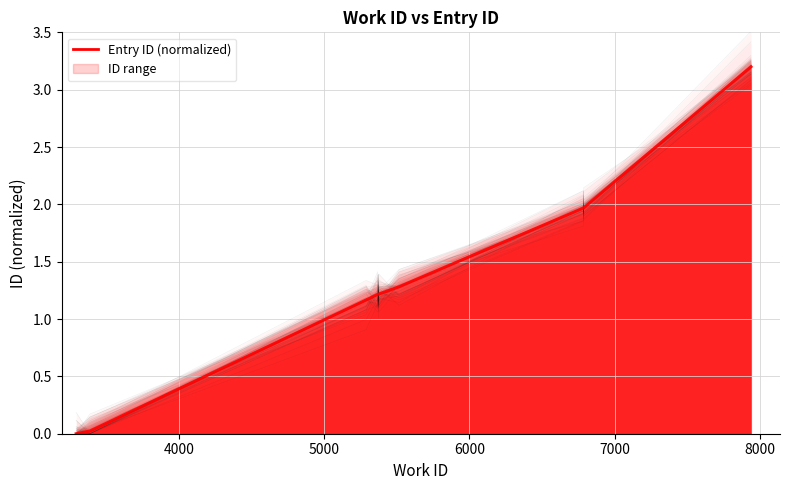

How many data points are less than 1?

2